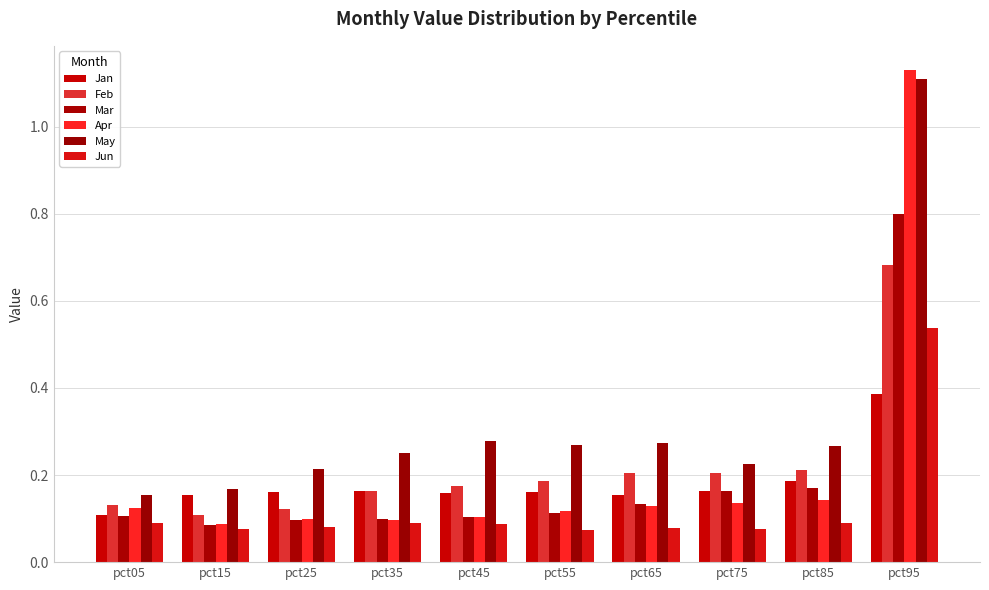

Are the bars horizontal?

No